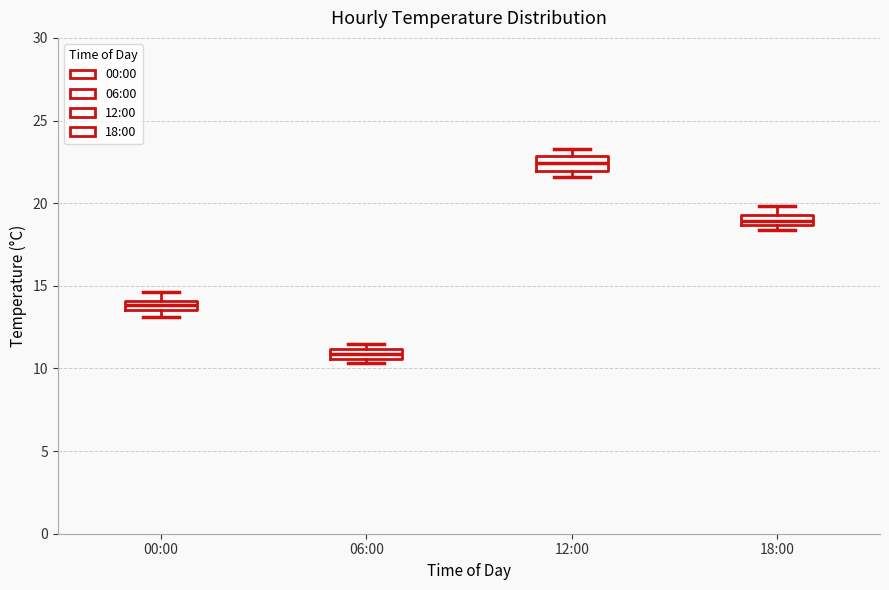

Where is the lower edge of the box for 18:00 on the y-axis? The values are not printed on the chart, so give them approximately, as read against the axis.

18.5